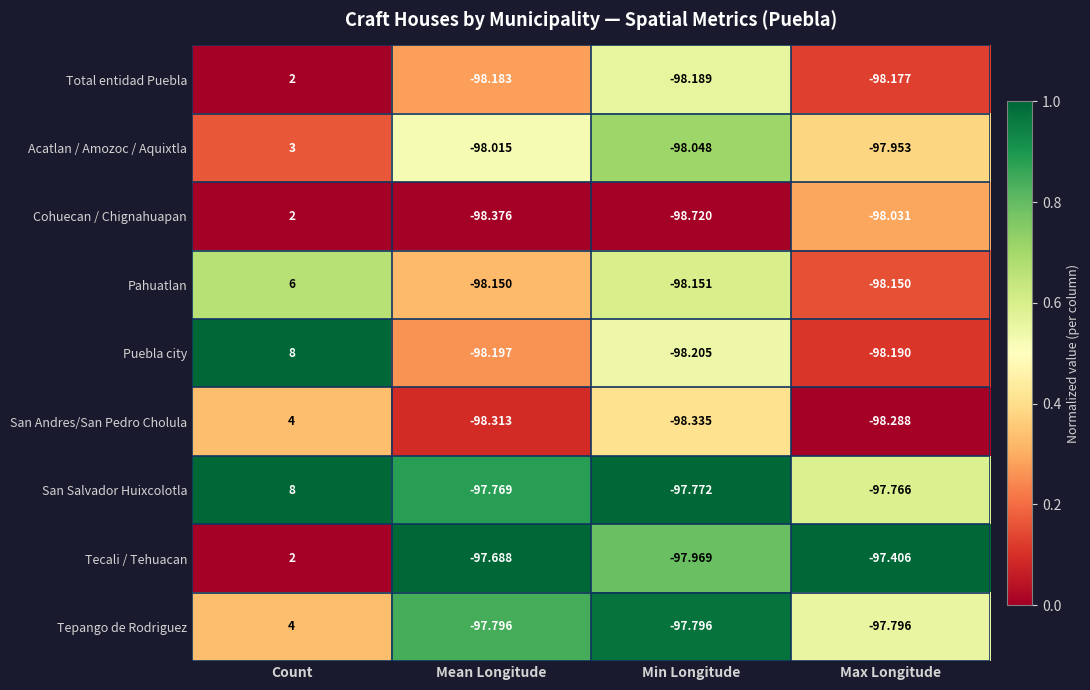

How many categories are shown in the chart?

4